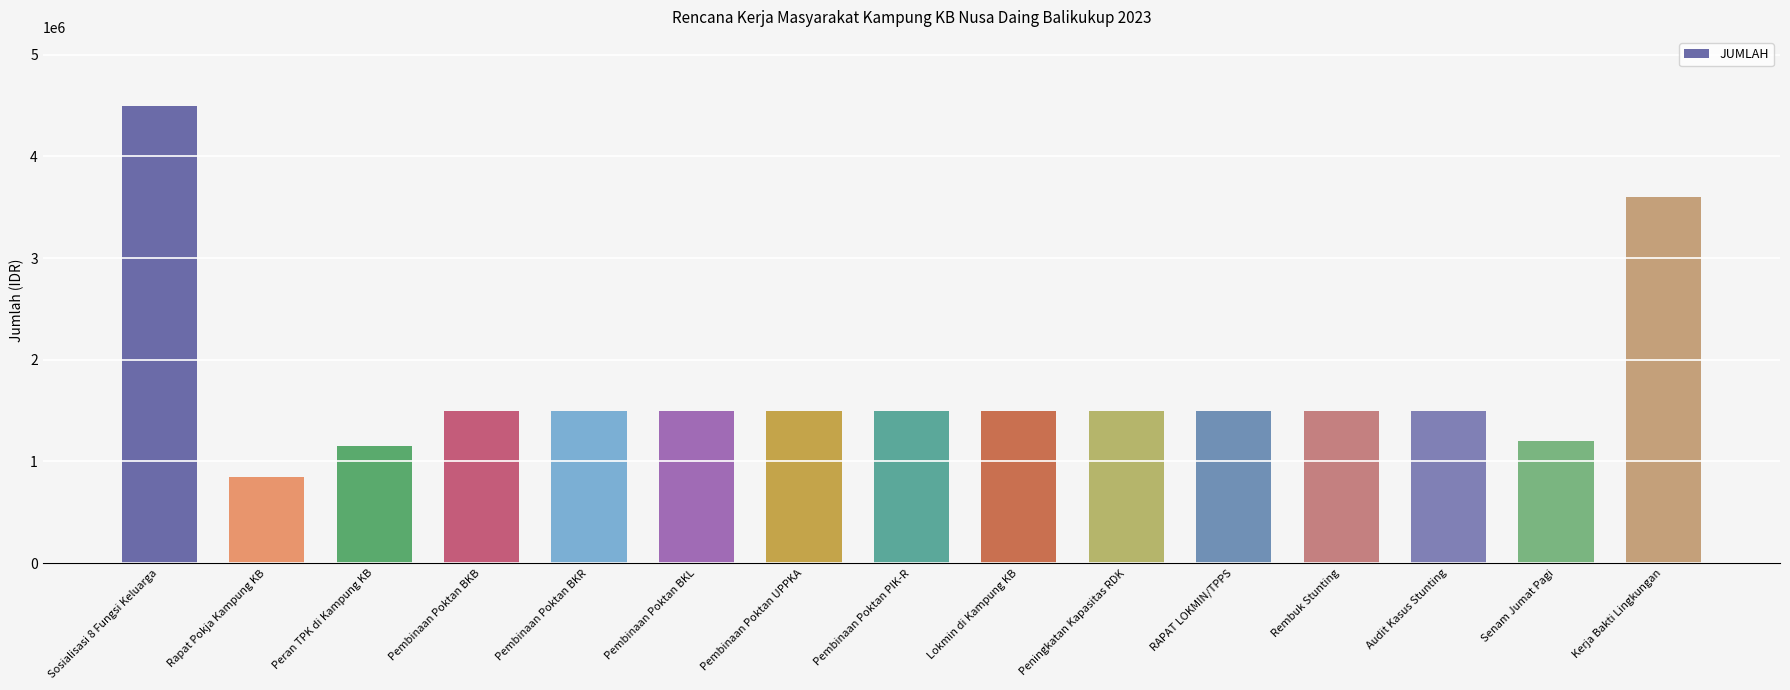

What is the label of the 15th bar from the left?

Kerja Bakti Lingkungan